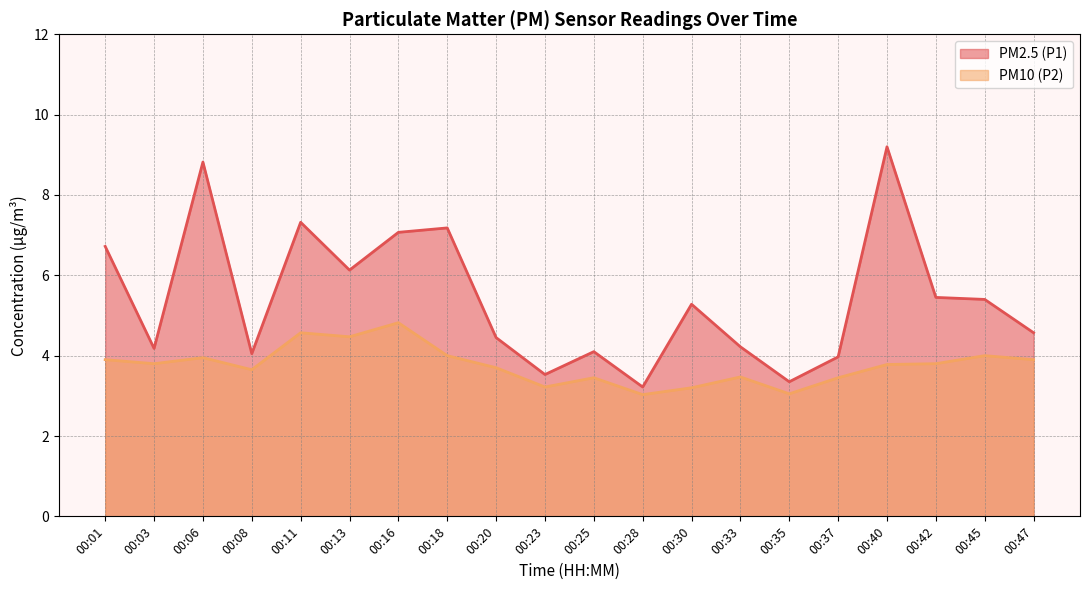

At which category does the chart reach its peak across all series?

00:40